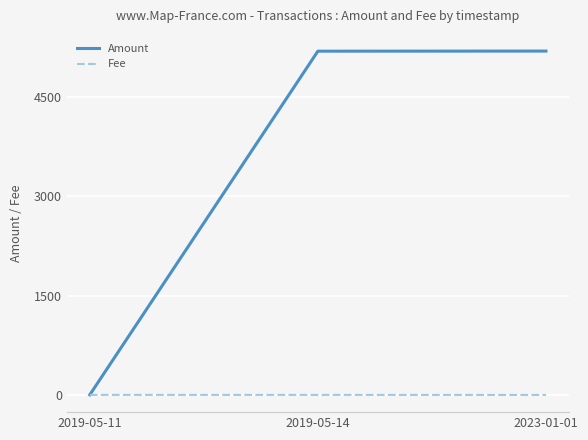

Does the chart have visible grid lines?

Yes